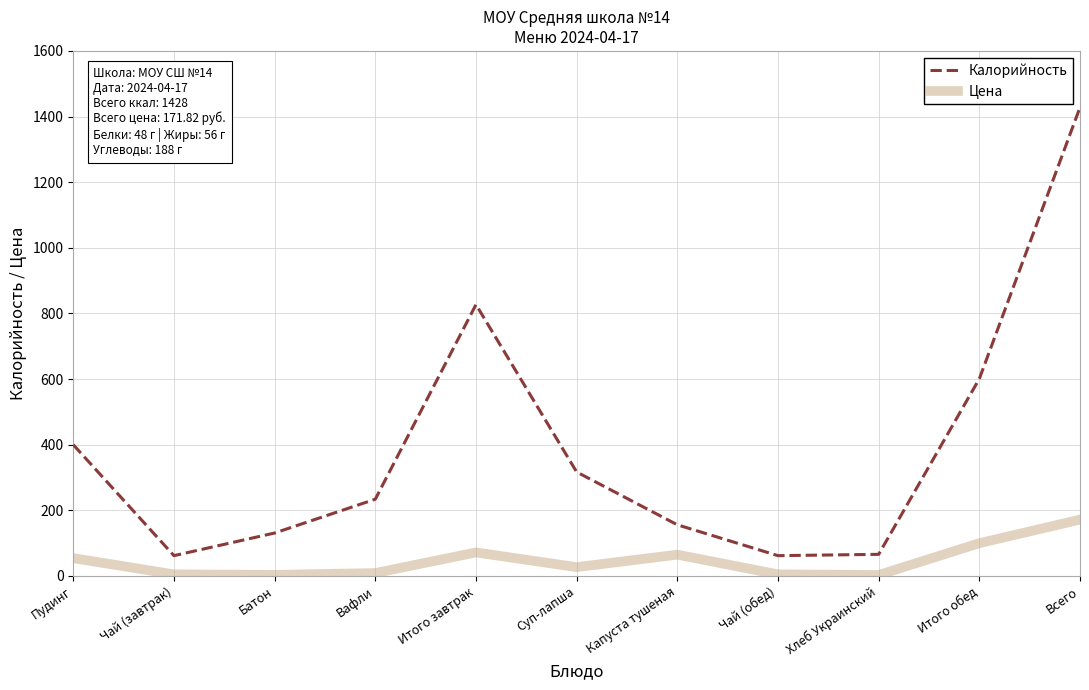

What is the average value of the Калорийность series?

389.5